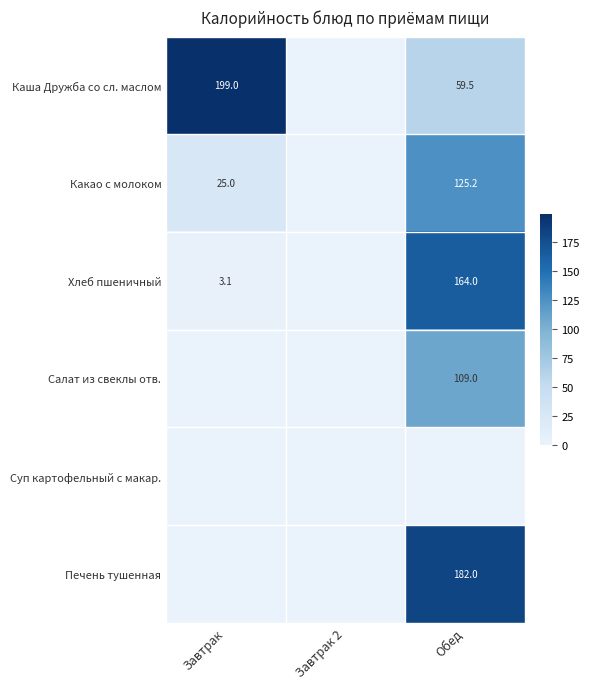

The Каша Дружба со сл. маслом series shows 43.2 at Завтрак. True or false?

False